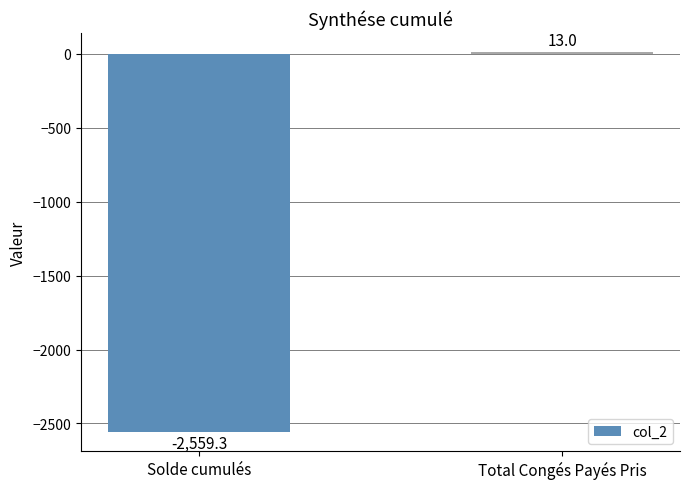

List the labels in order of value, largest first.

Total Congés Payés Pris, Solde cumulés